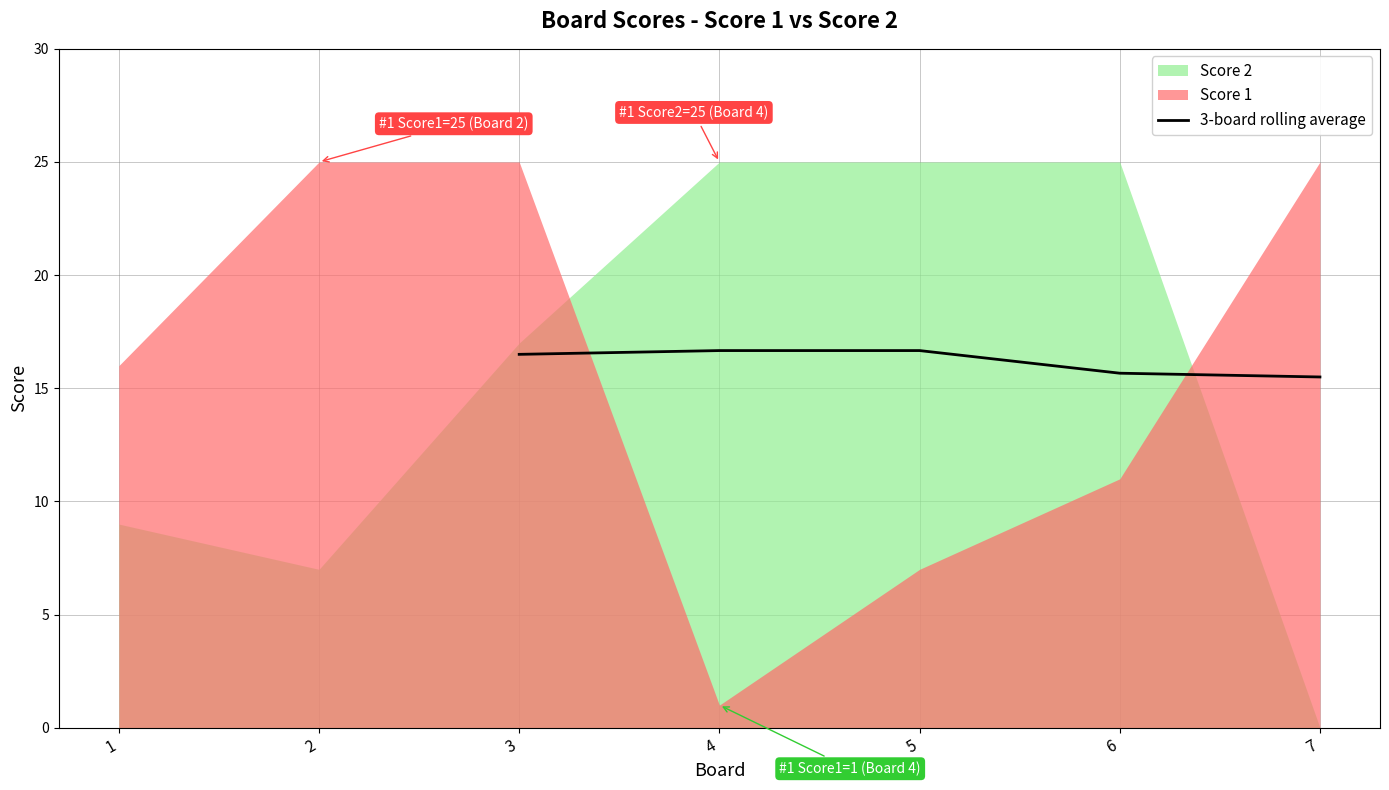

Where does the 3-board rolling average series first go above 16?

3